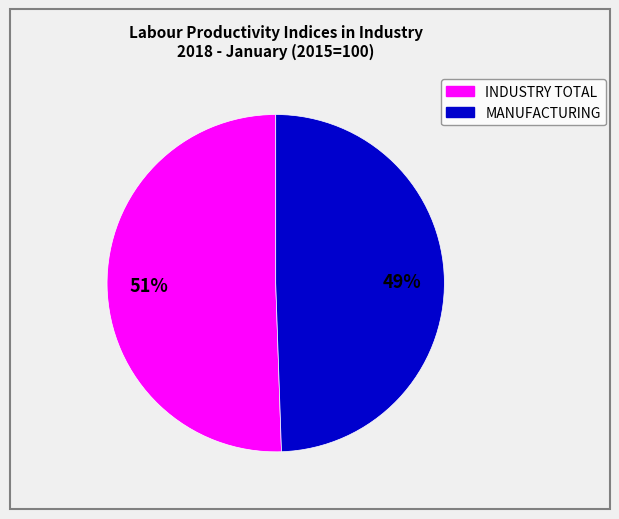

To the nearest percent, what is the average slice percentage?

50%